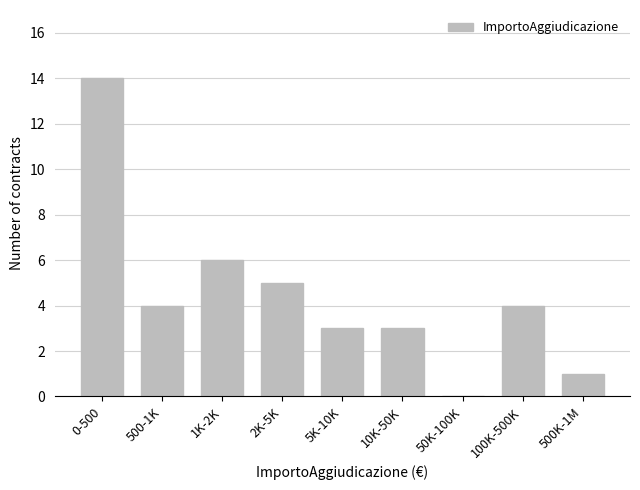

Reading left to right, transcribe all the data shown in this chart.

0-500=14	500-1K=4	1K-2K=6	2K-5K=5	5K-10K=3	10K-50K=3	50K-100K=0	100K-500K=4	500K-1M=1